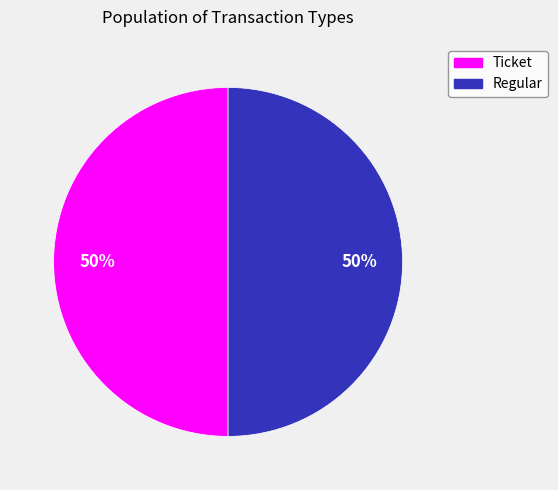

How many slices are in this pie chart?

2